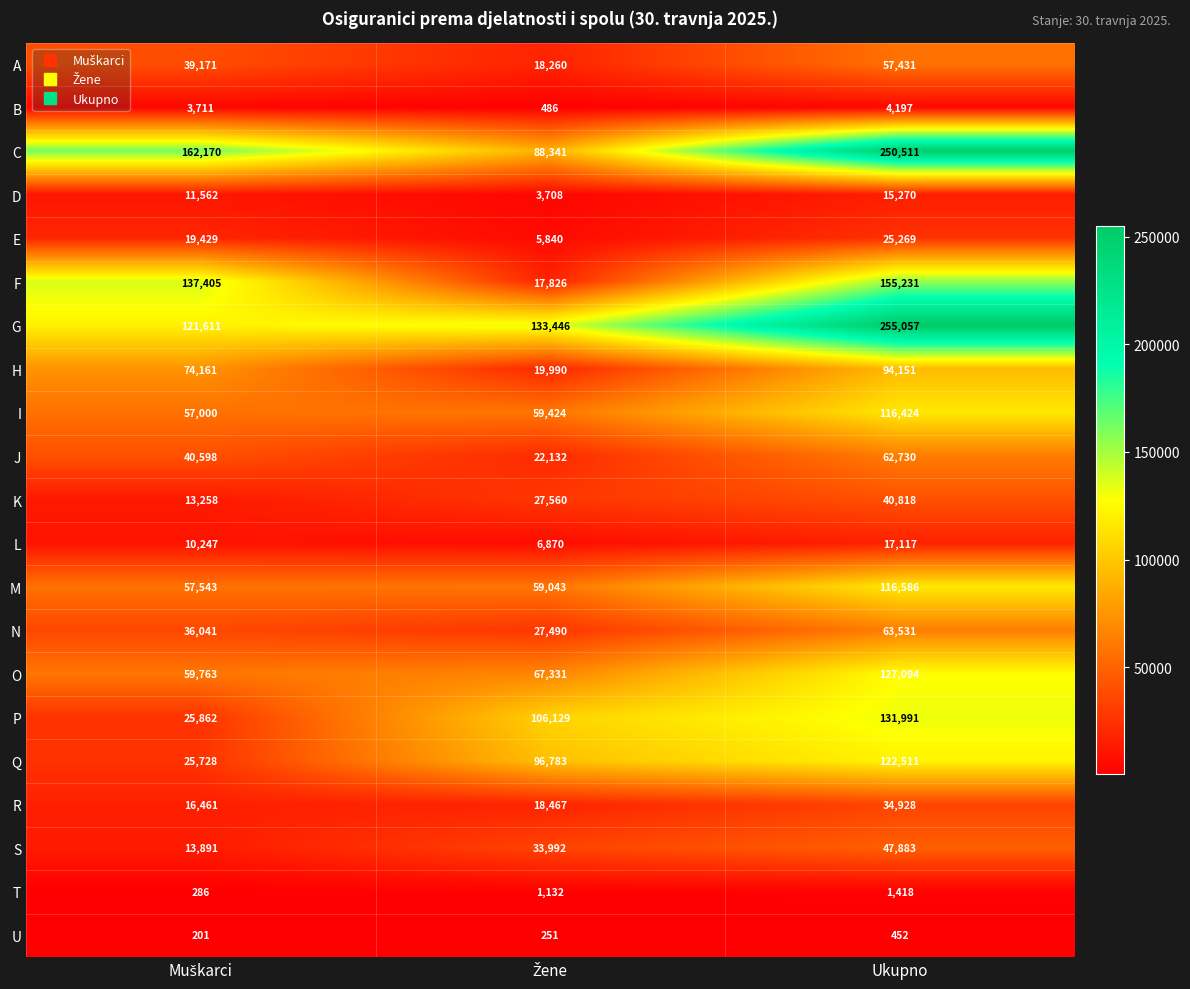

Read the N value at Ukupno, to the nearest 10.

63530